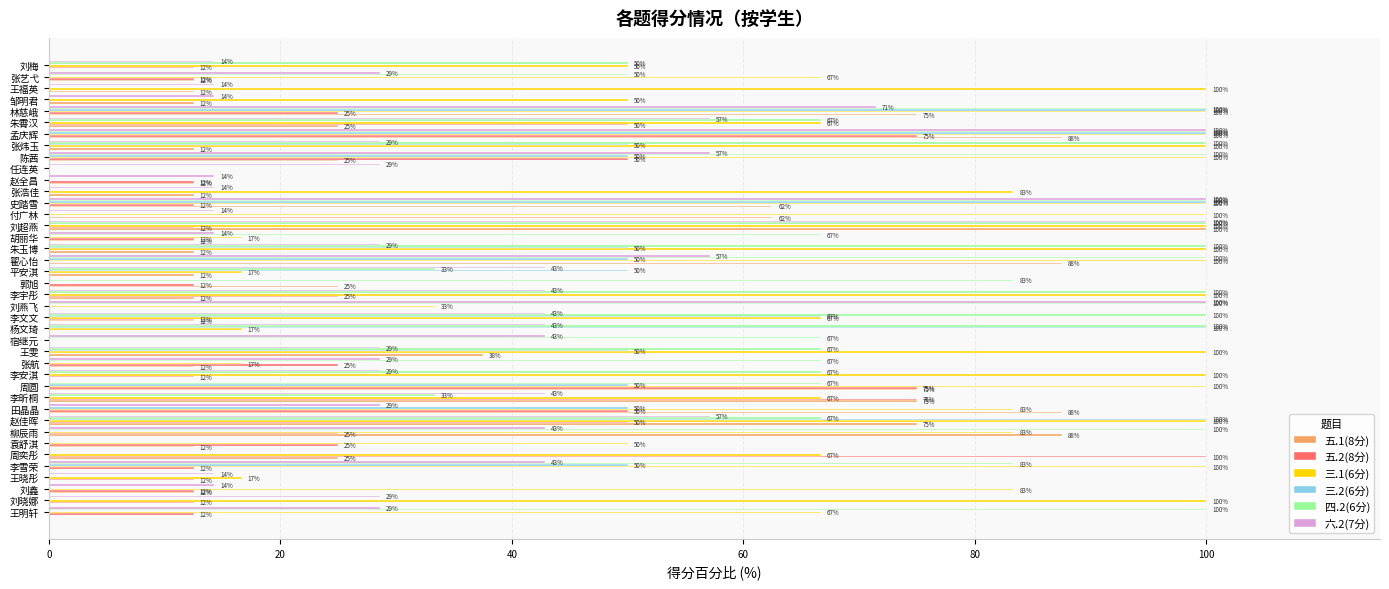

What is the sum of the 三.1(6分) values at 赵佳晖 and 宿继元?

100.0